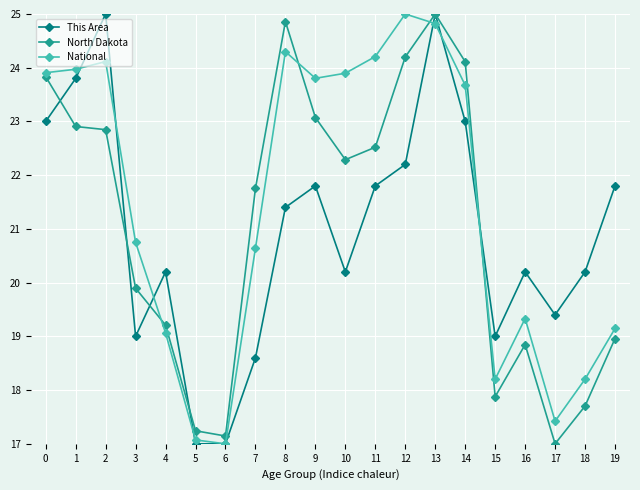

True or false: North Dakota has more than 1 interior local peaks.

True